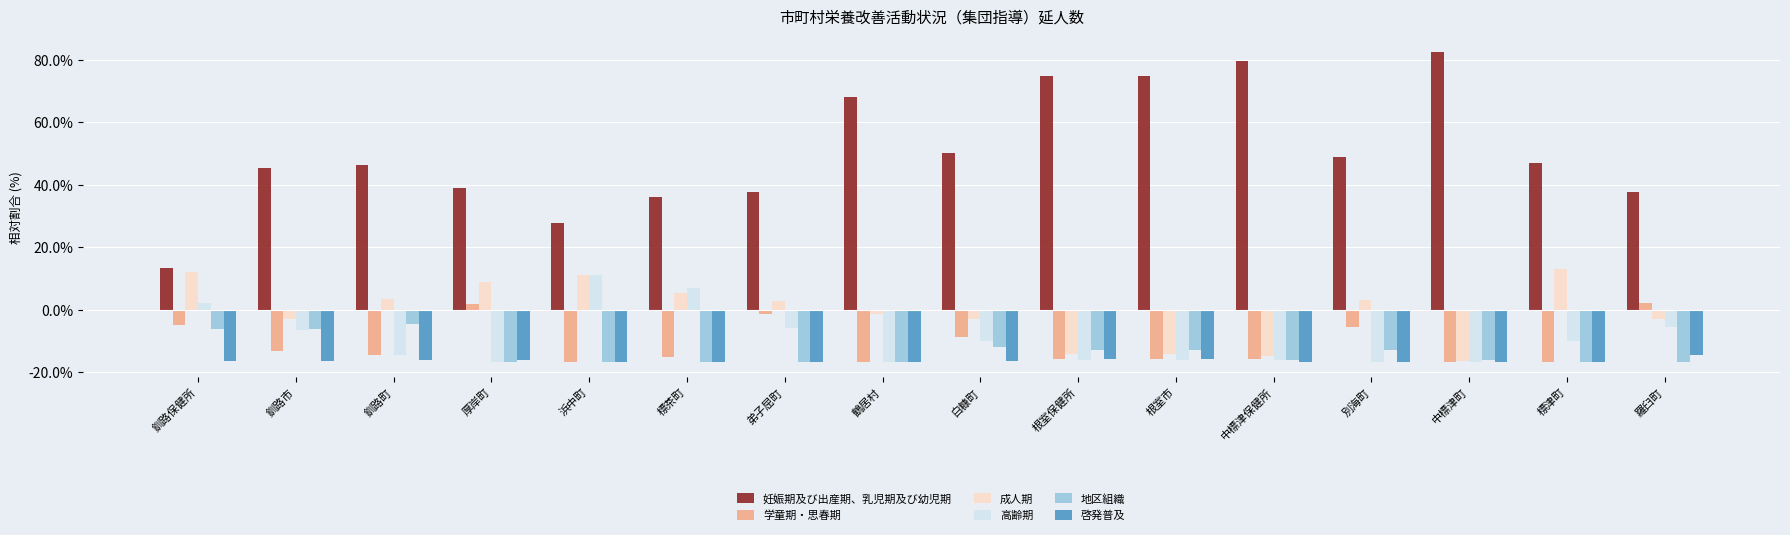

What is the sum of all 成人期 values?

-10.6